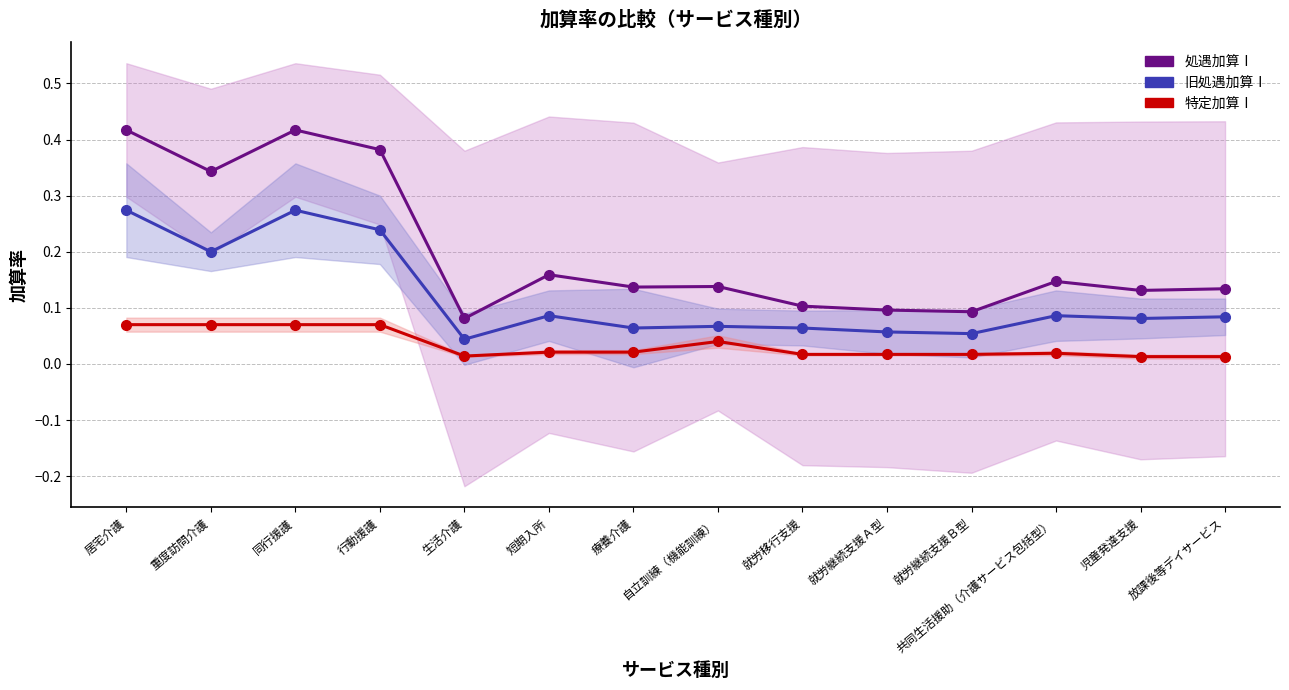

What is the label of the 4th point from the right?

就労継続支援Ｂ型